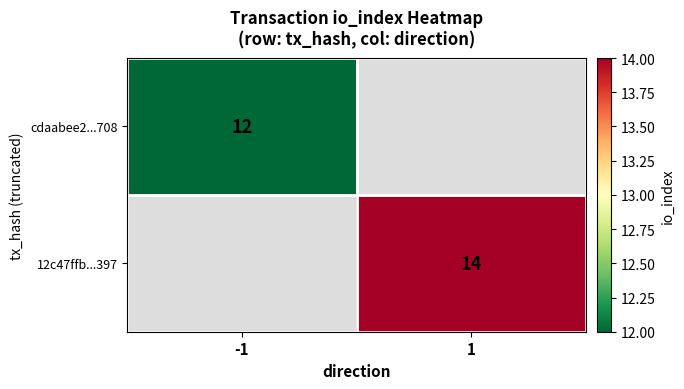

At how many categories does at least one series exceed 13?

1